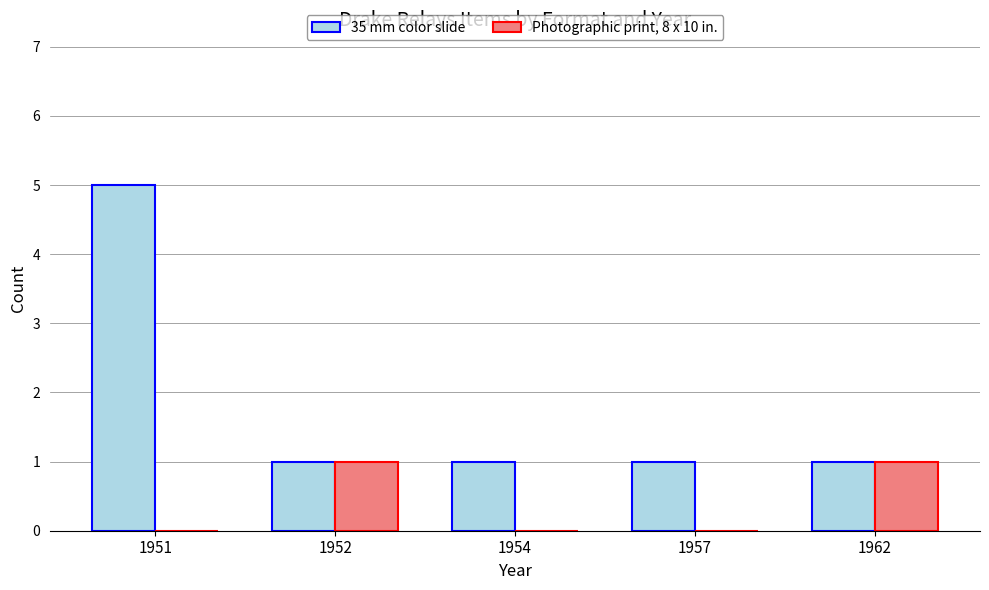

Reading left to right, extract all data points from this chart.

35 mm color slide: 1951=5	1952=1	1954=1	1957=1	1962=1
Photographic print, 8 x 10 in.: 1951=0	1952=1	1954=0	1957=0	1962=1